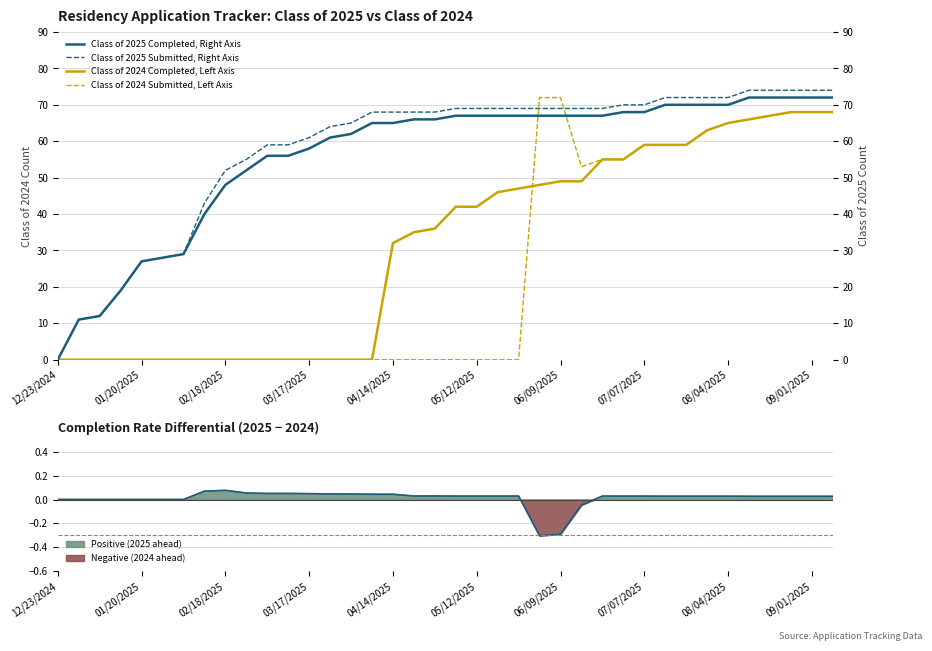

Rank the series by their maximum value, from lowest to highest.

Class of 2024 Completed, Left Axis, Class of 2024 Submitted, Left Axis, Class of 2025 Completed, Right Axis, Class of 2025 Submitted, Right Axis